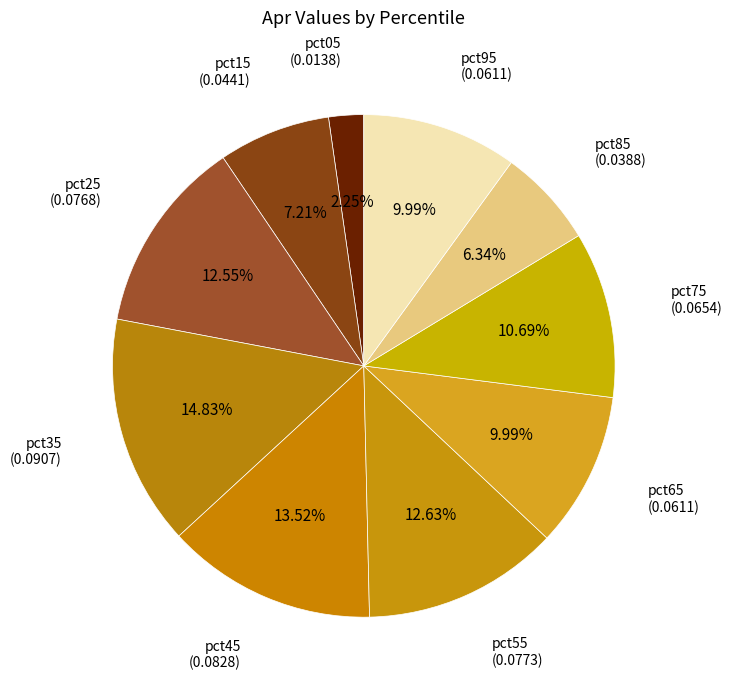

How many slices are in this pie chart?

10